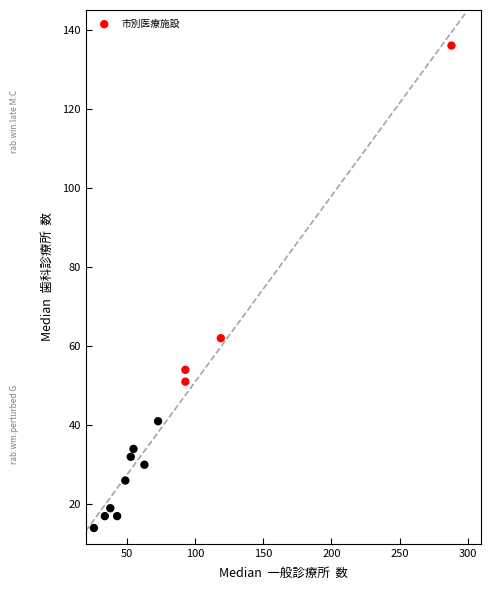

What Y value in the scatter plot is closest to 75?

62